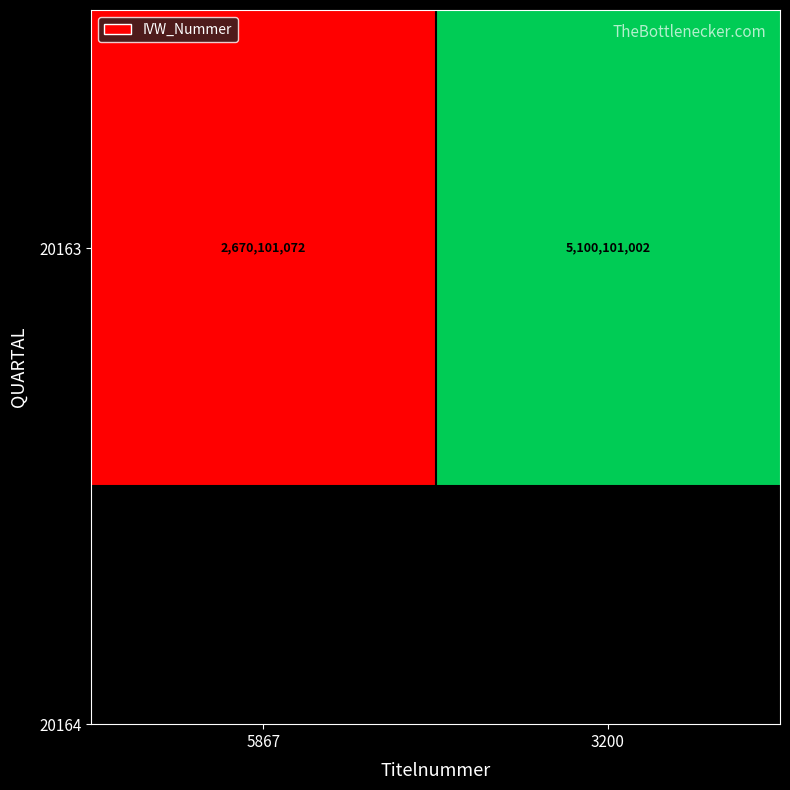

List the labels in order of value, largest first.

3200, 5867